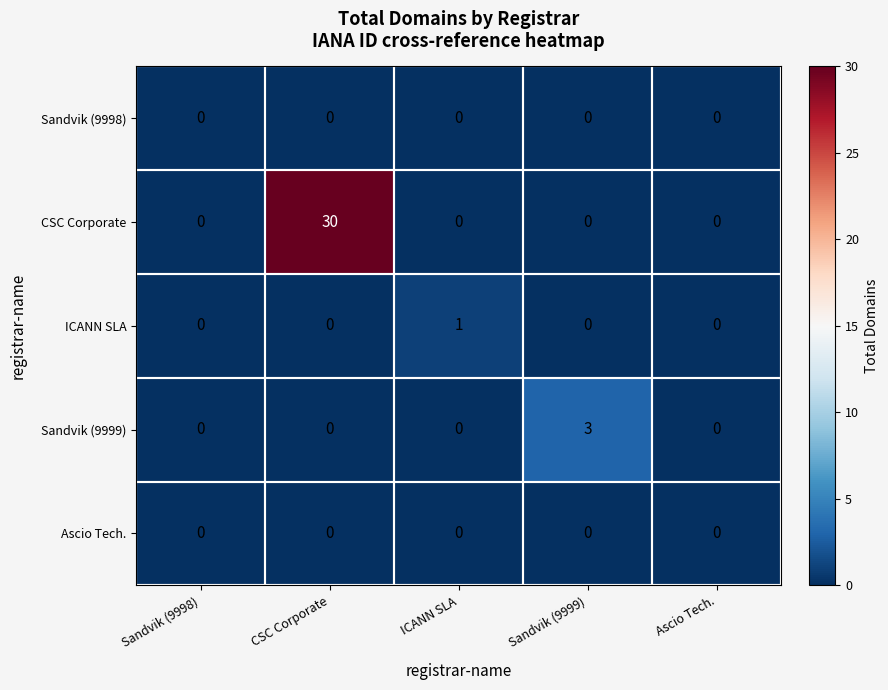

What is the difference between the highest and lowest values at CSC Corporate?

30